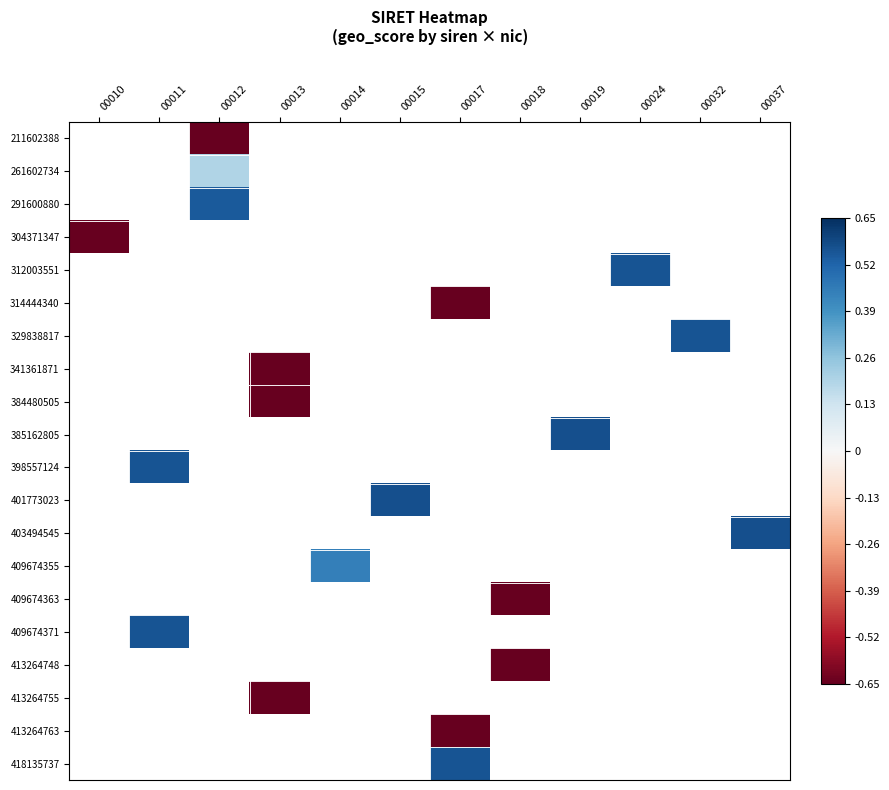

Between 00018 and 00010, which is larger?

00010